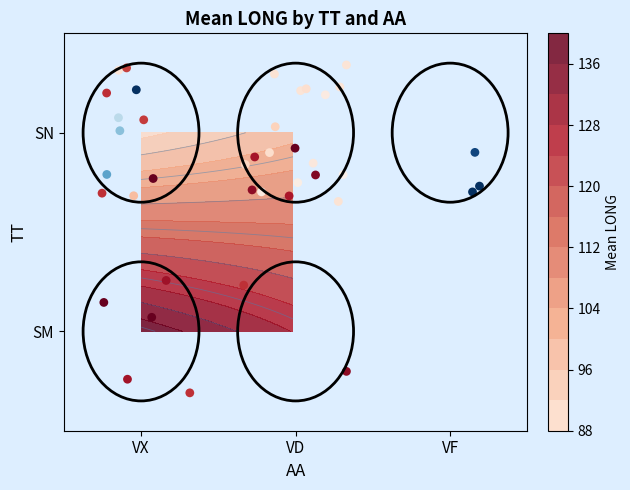

The value at VD is -0.2. True or false?

False